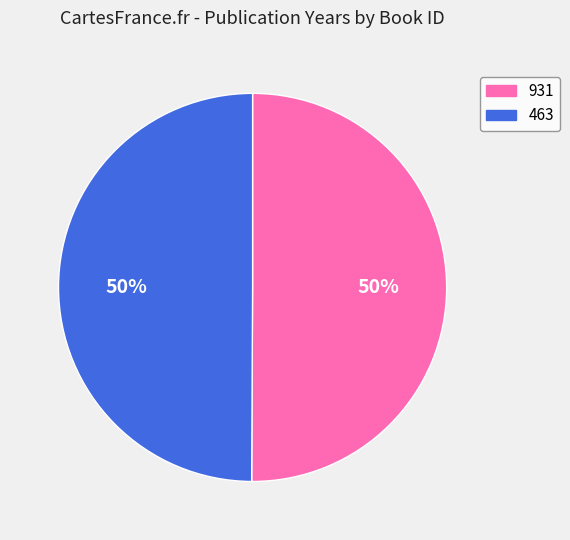

To the nearest percent, what percentage of the pie is 931?

50%